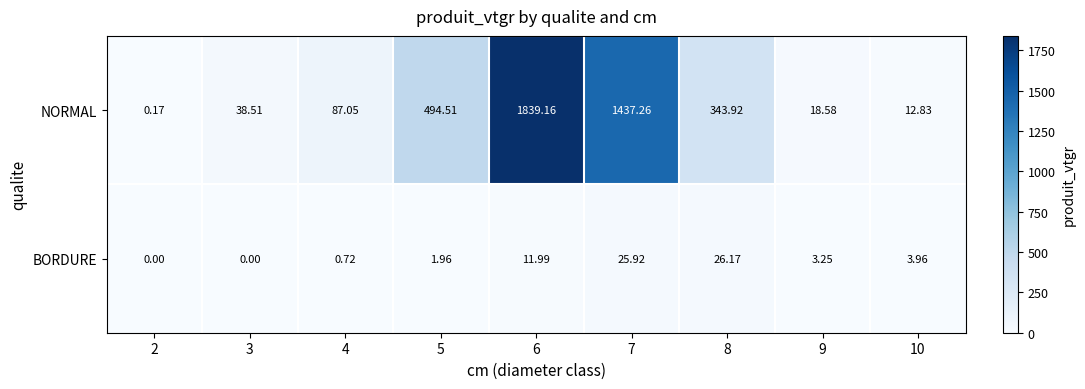

What is the maximum value shown in the chart?

1839.2